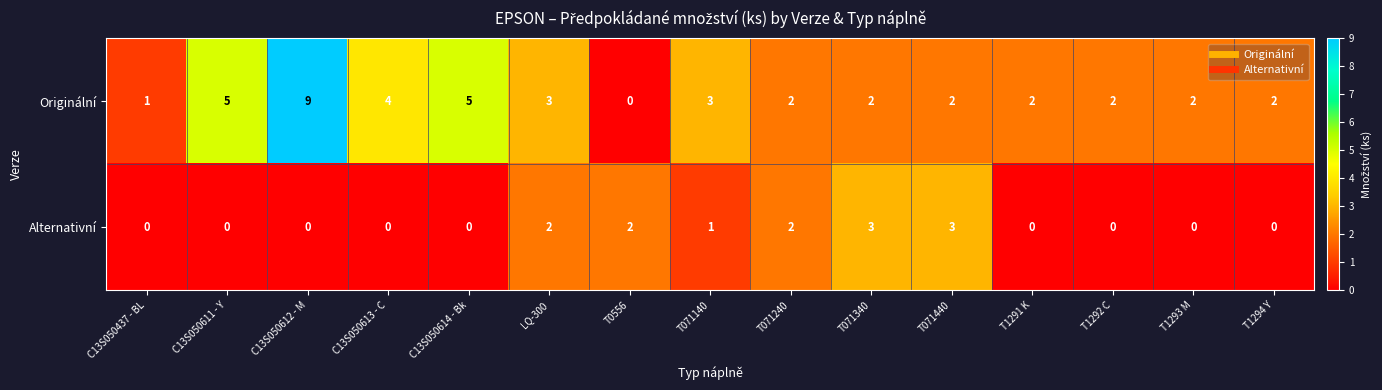

Reading right to left, list all the values displayed in this chart.

Originální: T1294 Y=2	T1293 M=2	T1292 C=2	T1291 K=2	T071440=2	T071340=2	T071240=2	T071140=3	T0556=0	LQ-300=3	C13S050614 - Bk=5	C13S050613 - C=4	C13S050612 - M=9	C13S050611 - Y=5	C13S050437 - BL=1
Alternativní: T1294 Y=0	T1293 M=0	T1292 C=0	T1291 K=0	T071440=3	T071340=3	T071240=2	T071140=1	T0556=2	LQ-300=2	C13S050614 - Bk=0	C13S050613 - C=0	C13S050612 - M=0	C13S050611 - Y=0	C13S050437 - BL=0